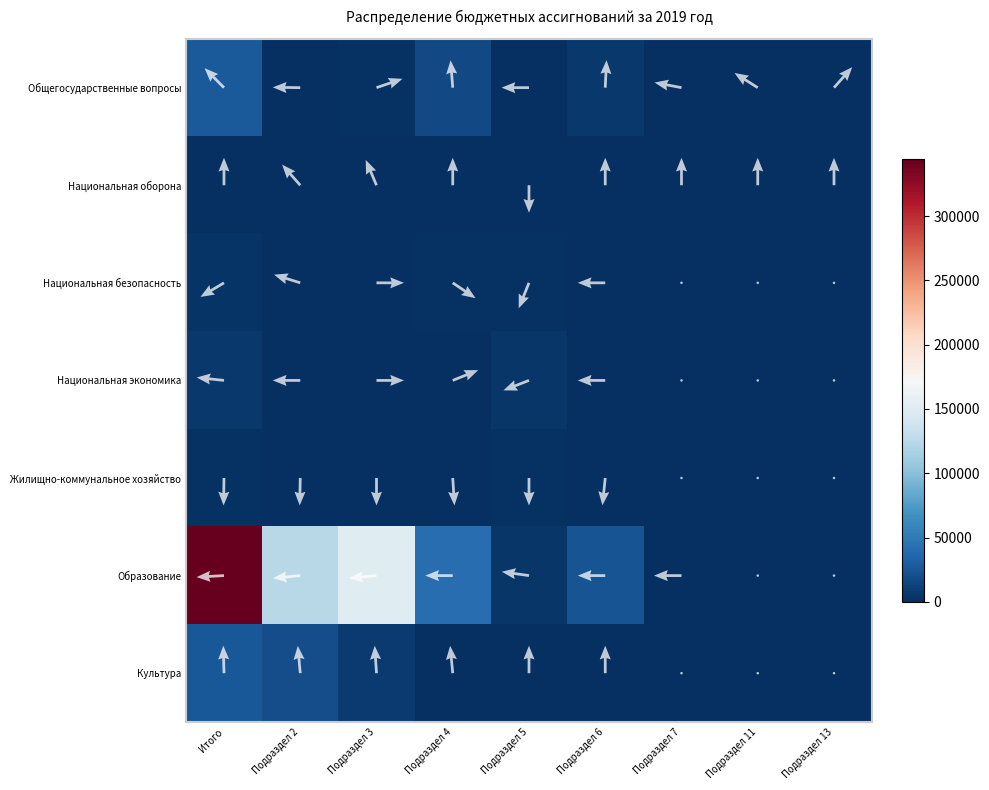

What is the difference between the Образование values at Подраздел 7 and Подраздел 6?

23415.2